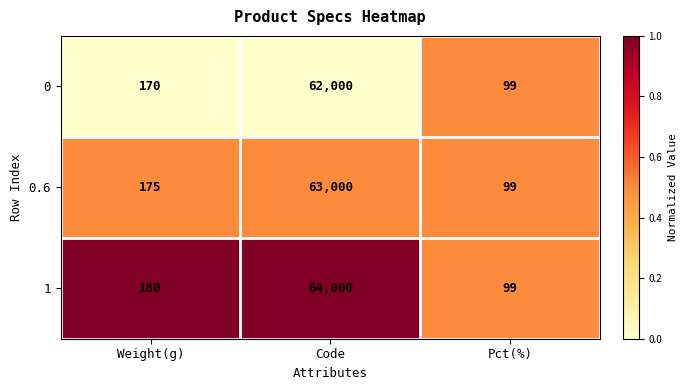

How many series are shown in this chart?

3